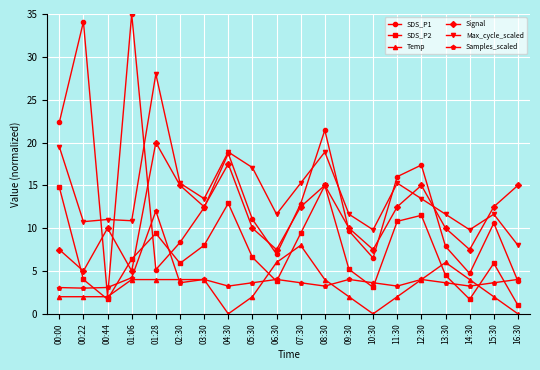

What are all the series names shown in the legend?

SDS_P1, SDS_P2, Temp, Signal, Max_cycle_scaled, Samples_scaled